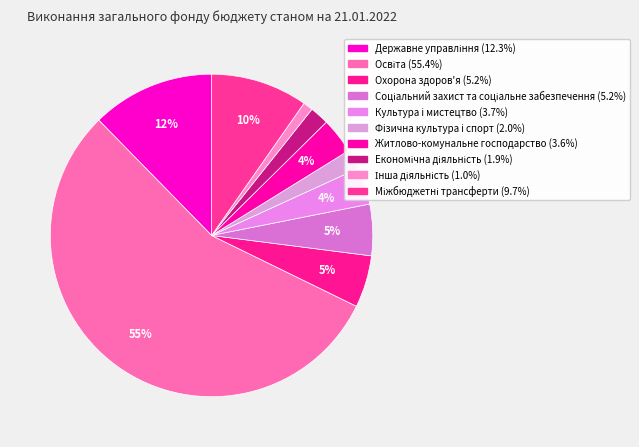

Is Культура i мистецтво the majority of the pie?

No